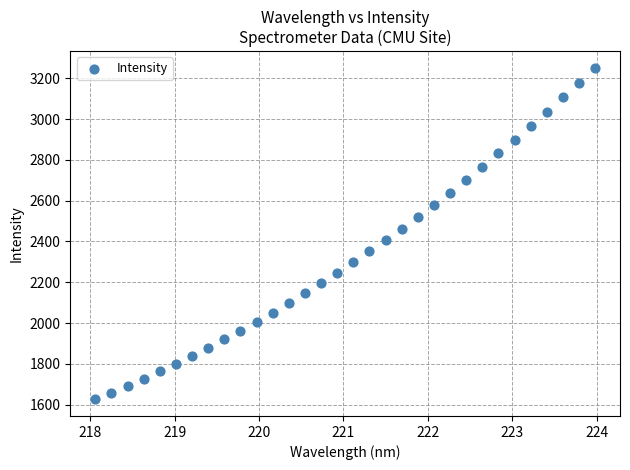

What is the range of Y values (max minus min)?

1626.5